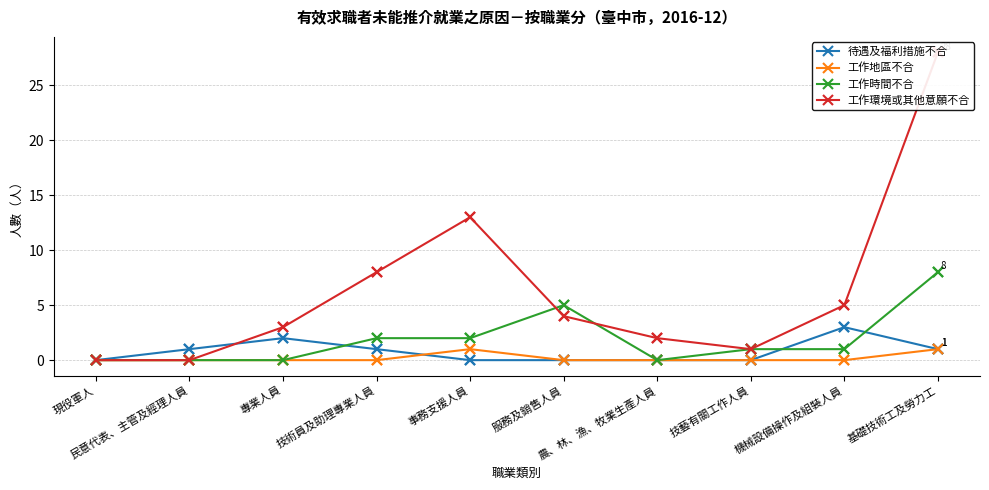

At which category is the sum across all series the highest?

基礎技術工及勞力工